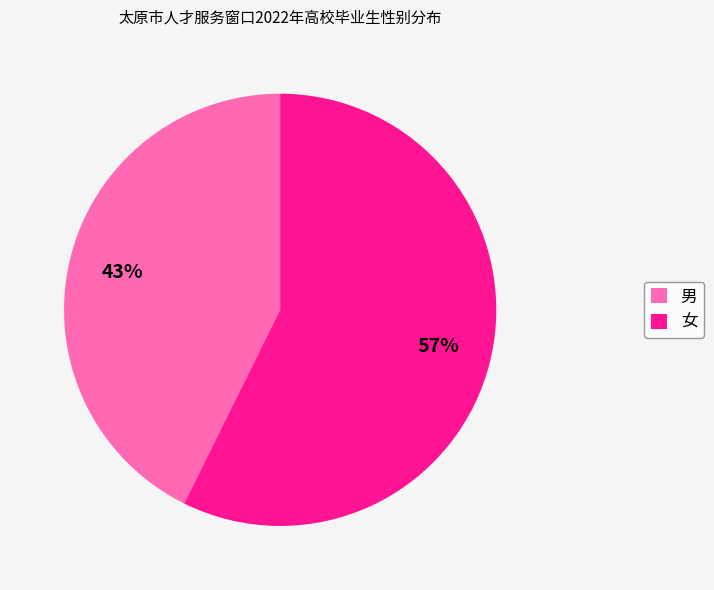

Which slice is the largest?

女